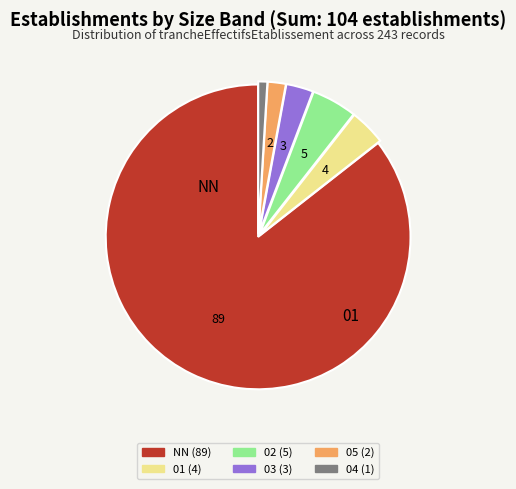

Is there any slice that represents more than half of the pie?

Yes